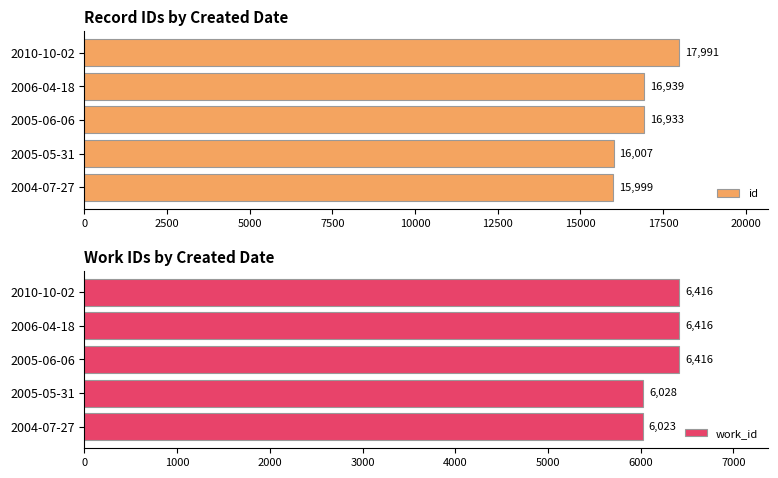

List the labels in order of id value, smallest first.

2004-07-27, 2005-05-31, 2005-06-06, 2006-04-18, 2010-10-02